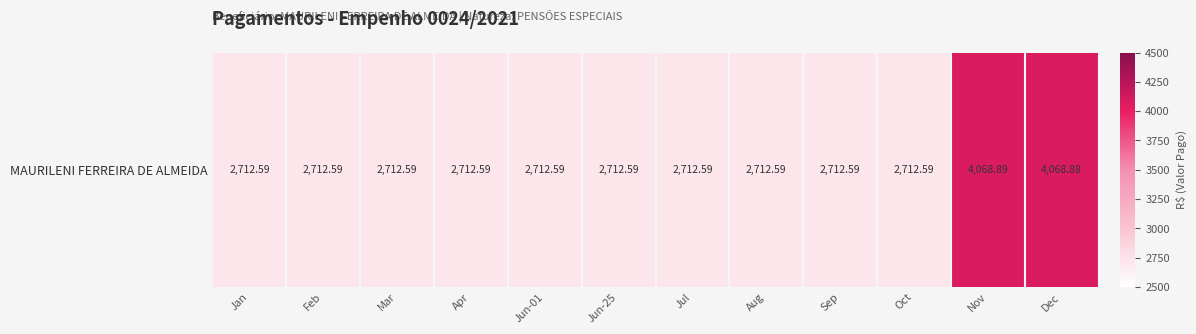

Rank the categories by value from lowest to highest.

Jan, Feb, Mar, Apr, Jun-01, Jun-25, Jul, Aug, Sep, Oct, Dec, Nov